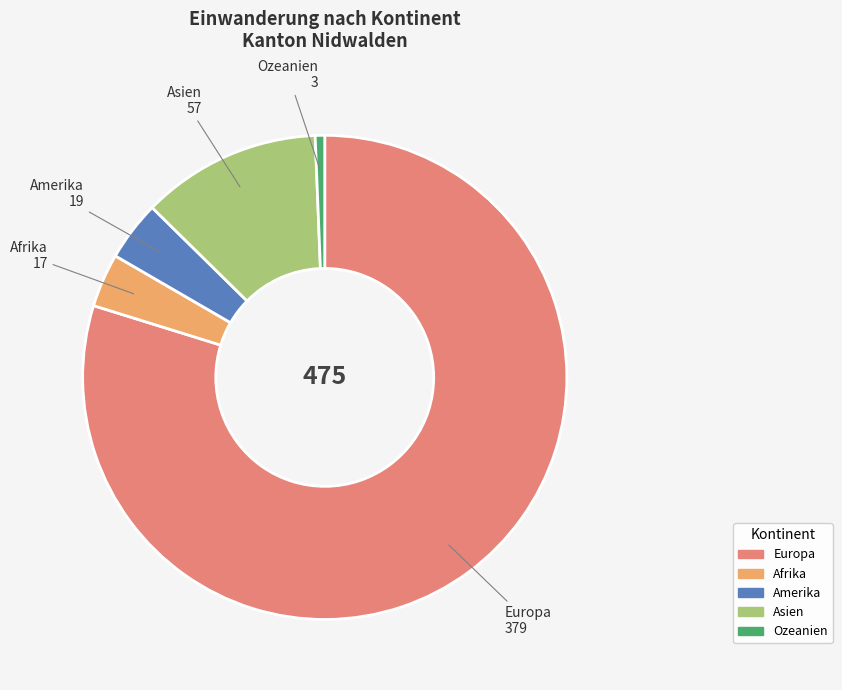

Is it true that Asien is 12% of the pie?

True